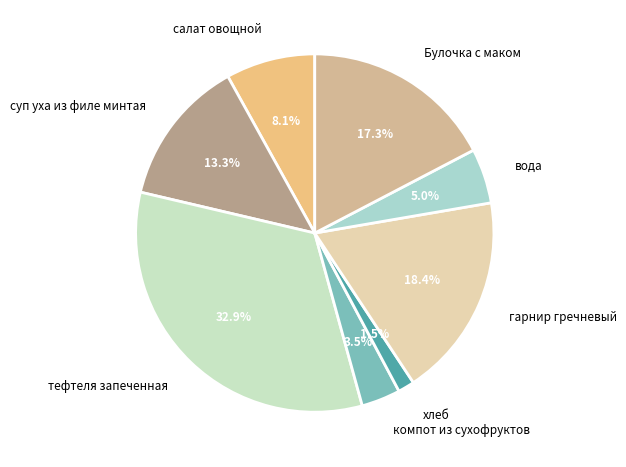

Which has a higher value, гарнир гречневый or компот из сухофруктов?

гарнир гречневый